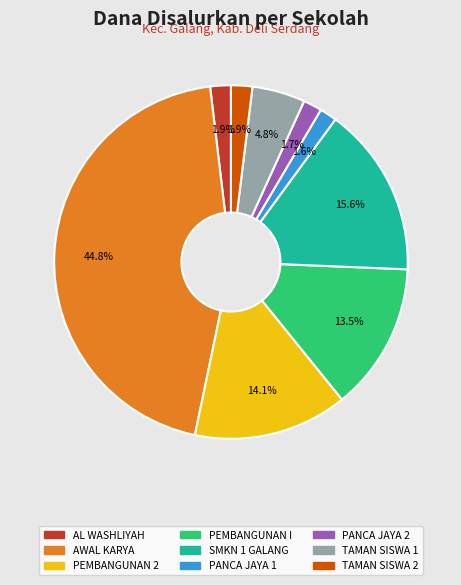

Is there any slice that represents more than half of the pie?

No